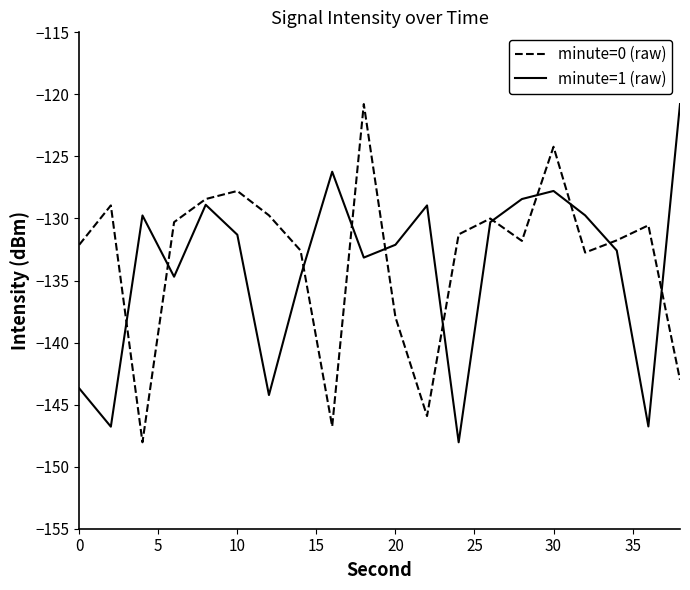

How many intersections are there between minute=0 (raw) and minute=1 (raw)?

11